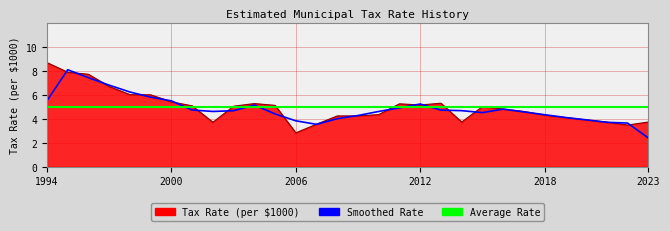

What is the difference between the second highest and second lowest values?

4.4